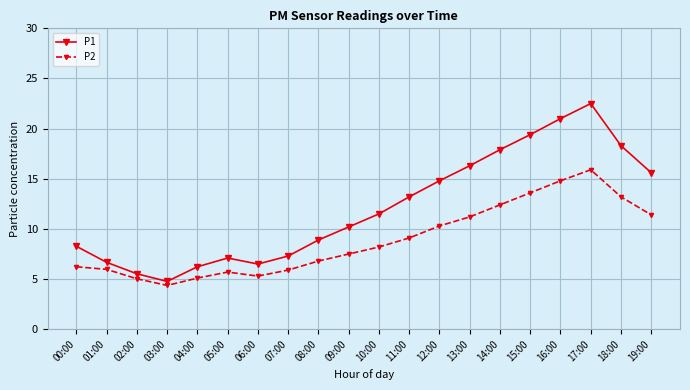

The value of P1 at 11:00 is 21.0. True or false?

False